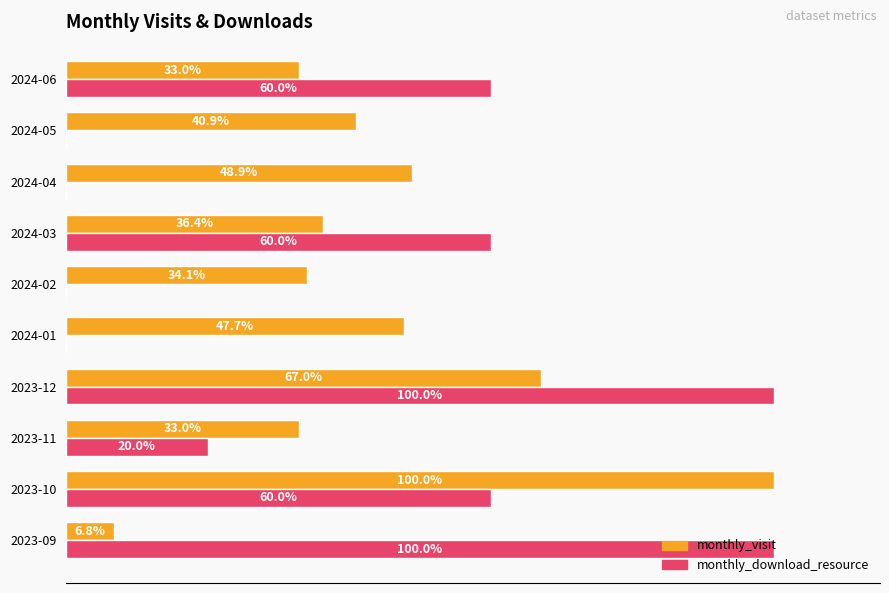

What are all the series names shown in the legend?

monthly_visit, monthly_download_resource